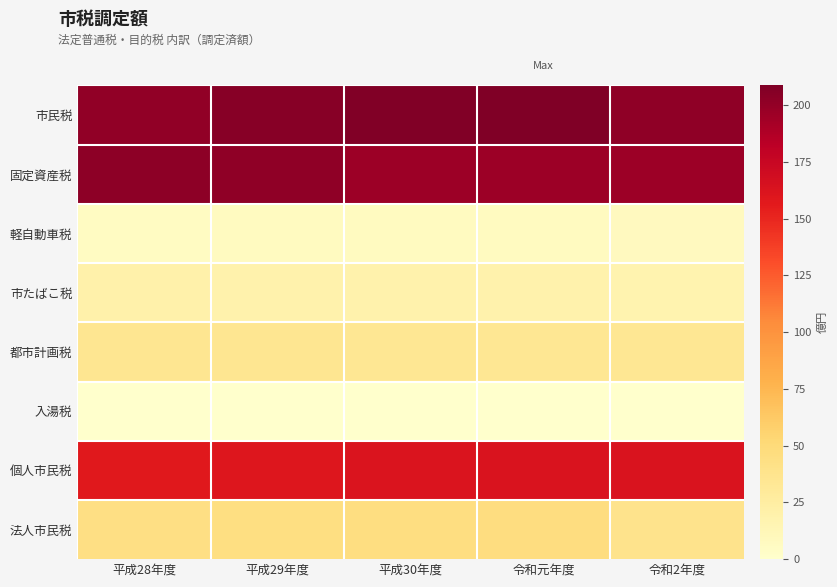

Reading left to right, what are all the values shown in this chart?

市民税: 平成28年度=201.3	平成29年度=204.9	平成30年度=207.4	令和元年度=208.8	令和2年度=201.6
固定資産税: 平成28年度=203.0	平成29年度=201.6	平成30年度=196.1	令和元年度=196.2	令和2年度=196.2
軽自動車税: 平成28年度=6.5	平成29年度=6.7	平成30年度=7.0	令和元年度=7.3	令和2年度=7.7
市たばこ税: 平成28年度=20.2	平成29年度=19.1	平成30年度=18.9	令和元年度=19.0	令和2年度=17.7
都市計画税: 平成28年度=35.5	平成29年度=35.1	平成30年度=34.2	令和元年度=34.1	令和2年度=34.1
入湯税: 平成28年度=0.7	平成29年度=0.7	平成30年度=0.7	令和元年度=0.7	令和2年度=0.4
個人市民税: 平成28年度=157.9	平成29年度=160.2	平成30年度=161.9	令和元年度=163.0	令和2年度=162.5
法人市民税: 平成28年度=43.4	平成29年度=44.7	平成30年度=45.5	令和元年度=45.7	令和2年度=39.1